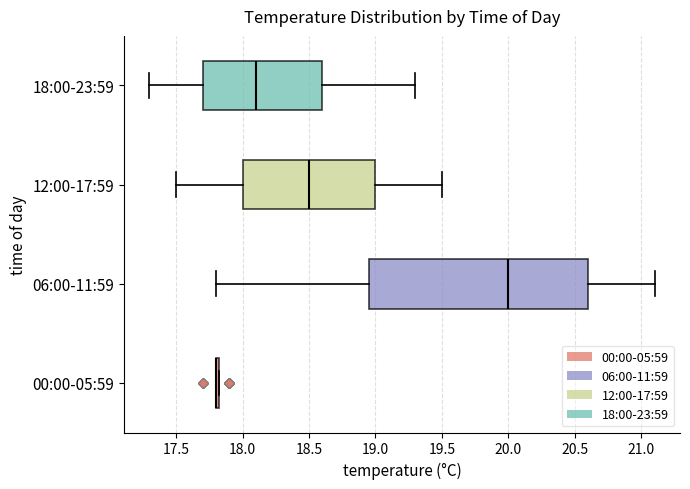

Which box is the widest, from its left edge to its right edge?

06:00-11:59